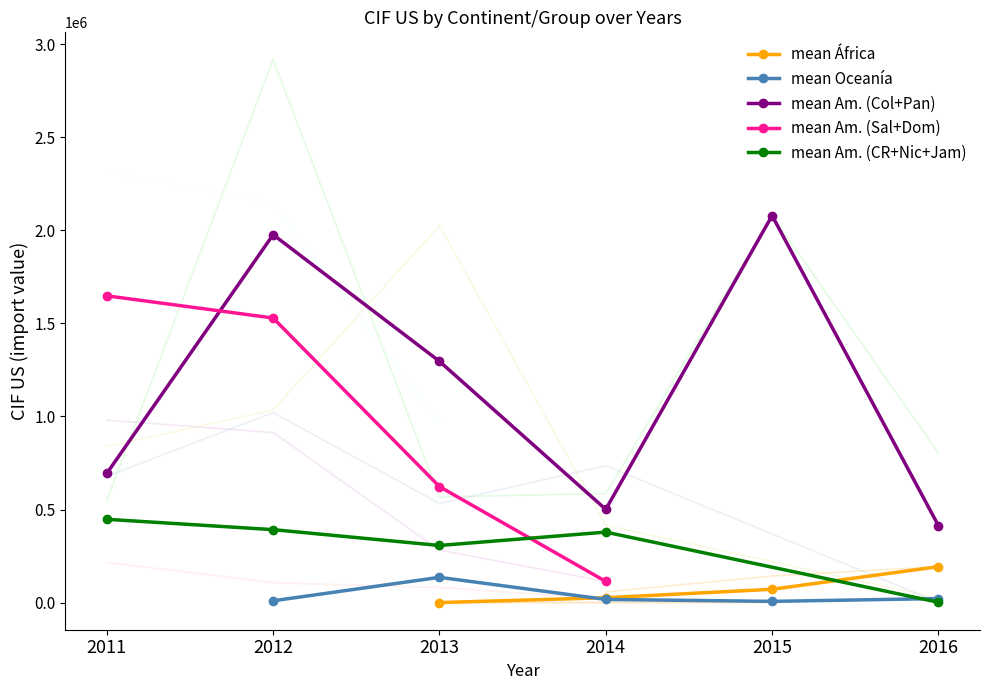

At which label does América (Colombia) reach its peak?

2012